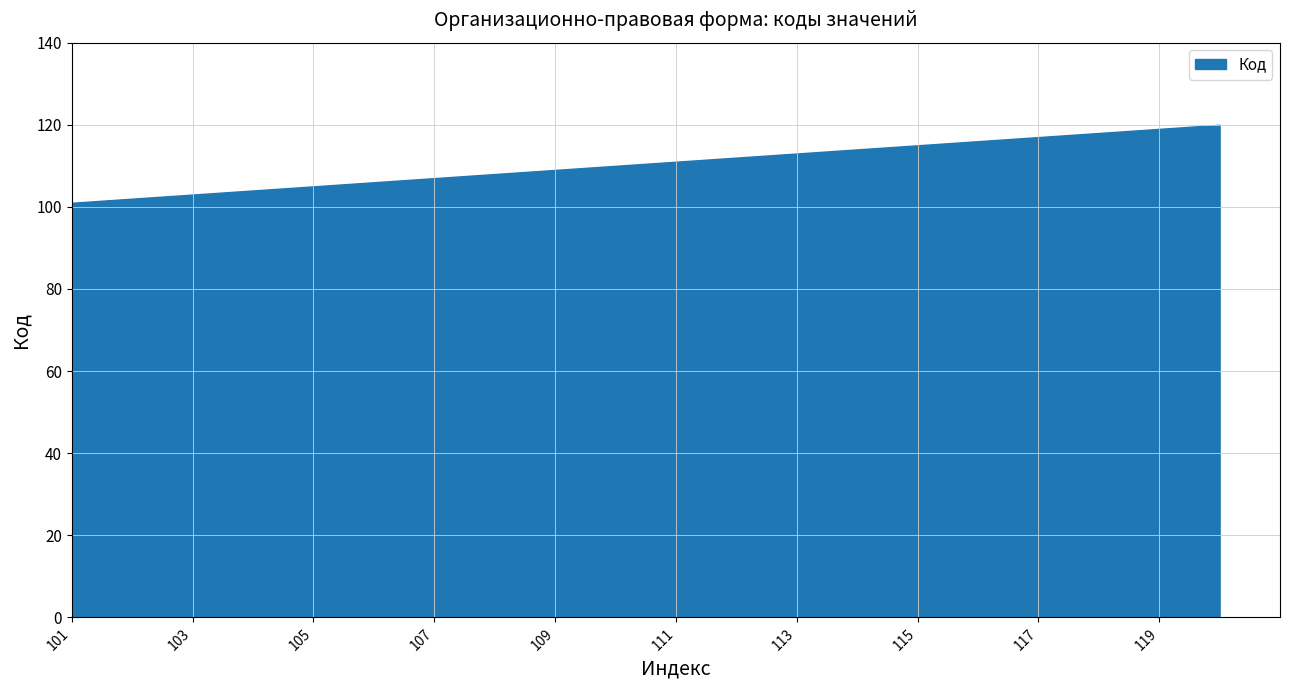

Where does the data first go above 111?

112